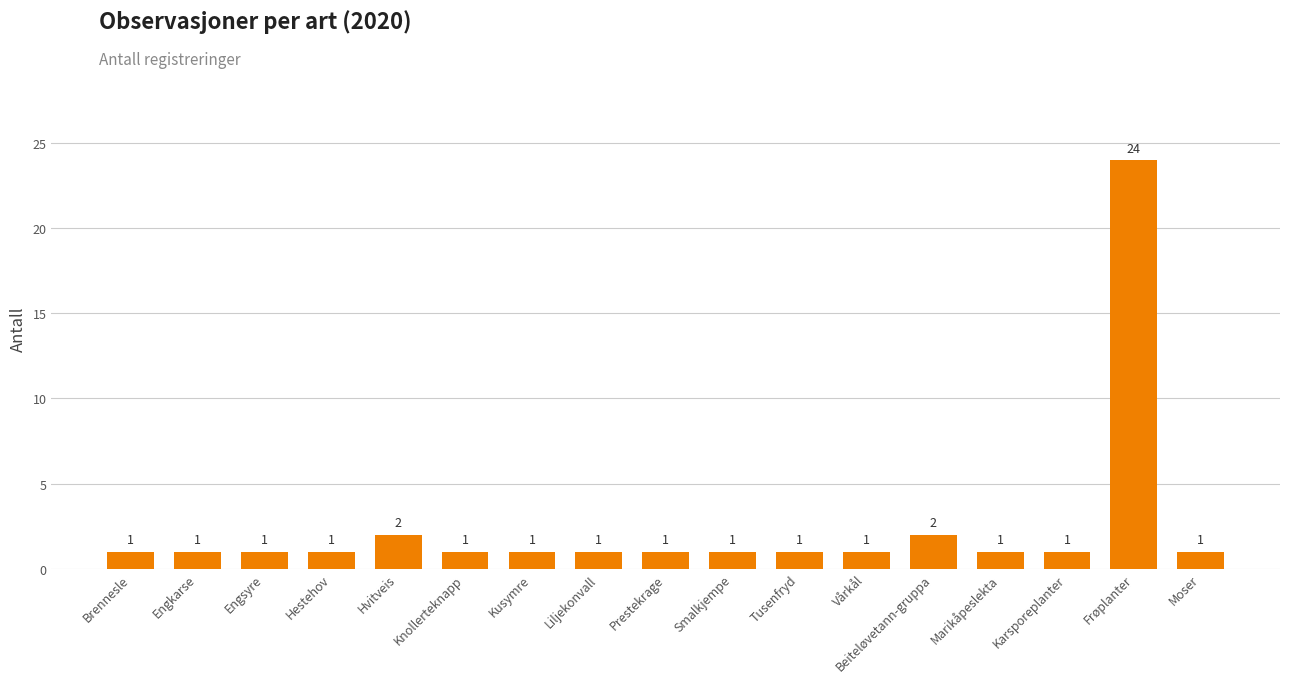

What is the label of the 9th bar from the left?

Prestekrage